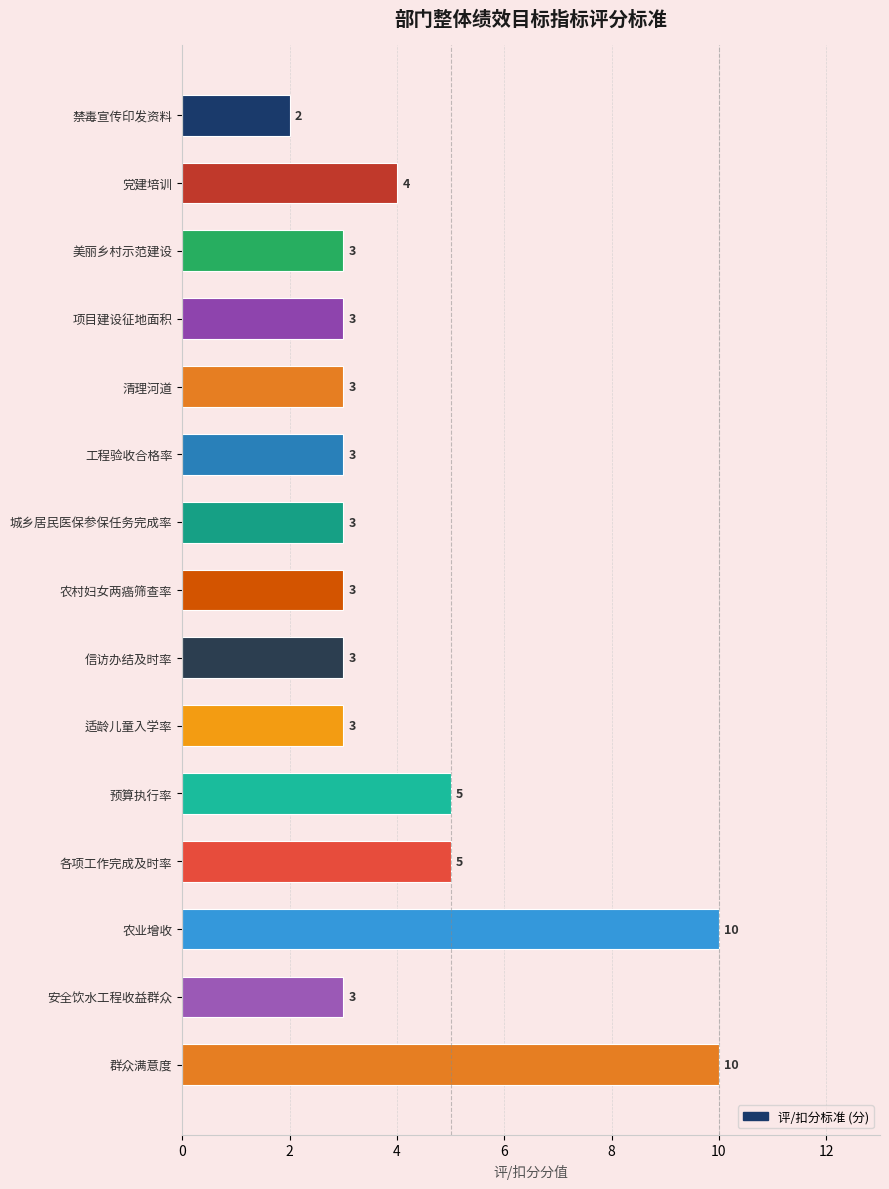

The value at 美丽乡村示范建设 is 3. True or false?

True